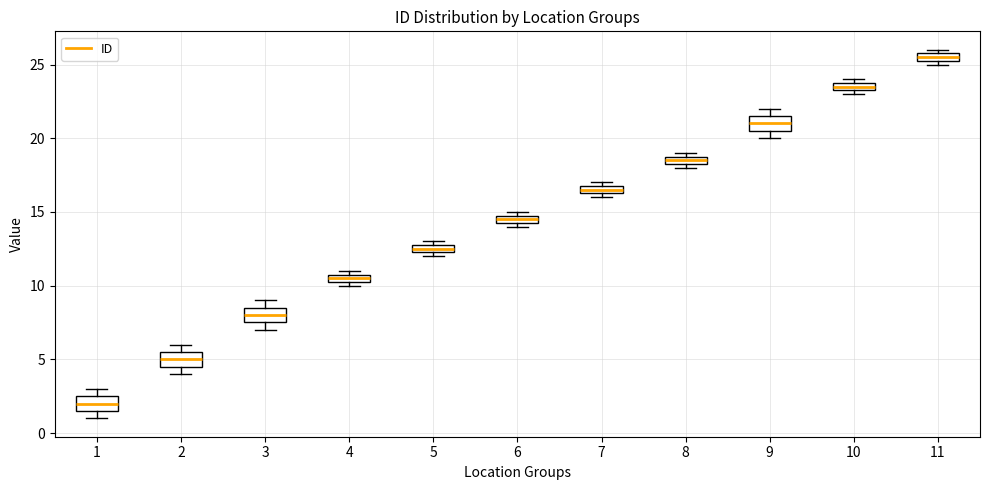

Where is the lower edge of the box at x = 2 on the y-axis? The values are not printed on the chart, so give them approximately, as read against the axis.

4.5